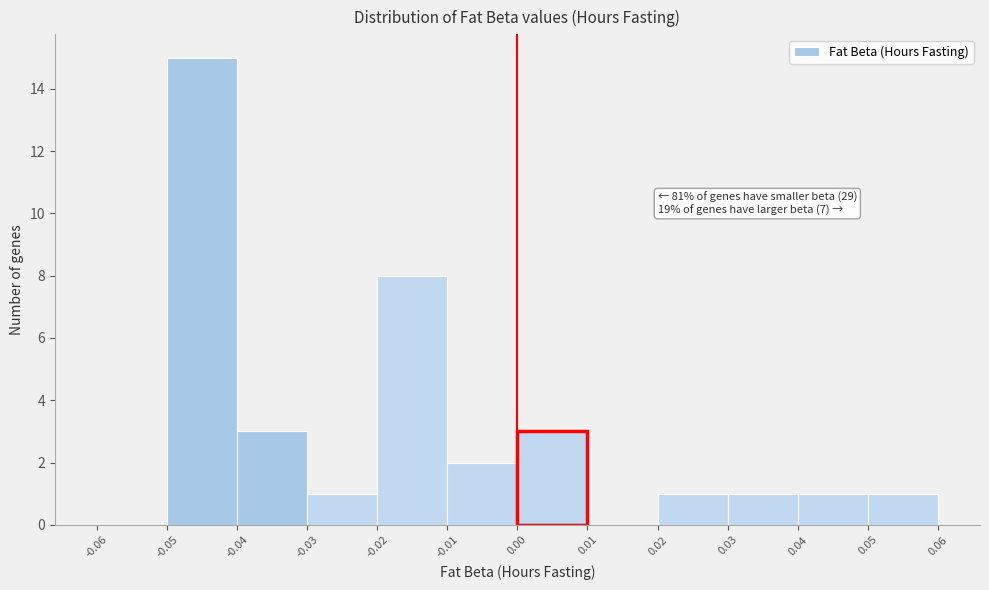

Over which range of the x-axis is the bar tallest?

-0.05 to -0.04